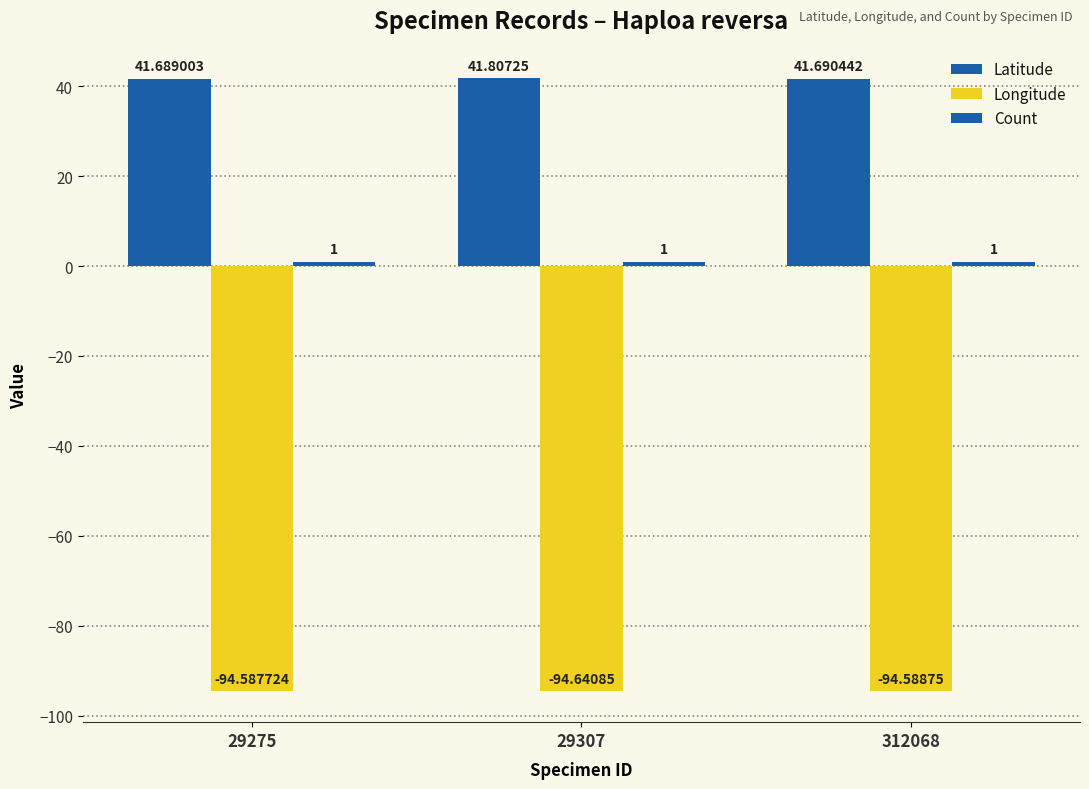

What is the sum of the Latitude values at 312068 and 29307?

83.5